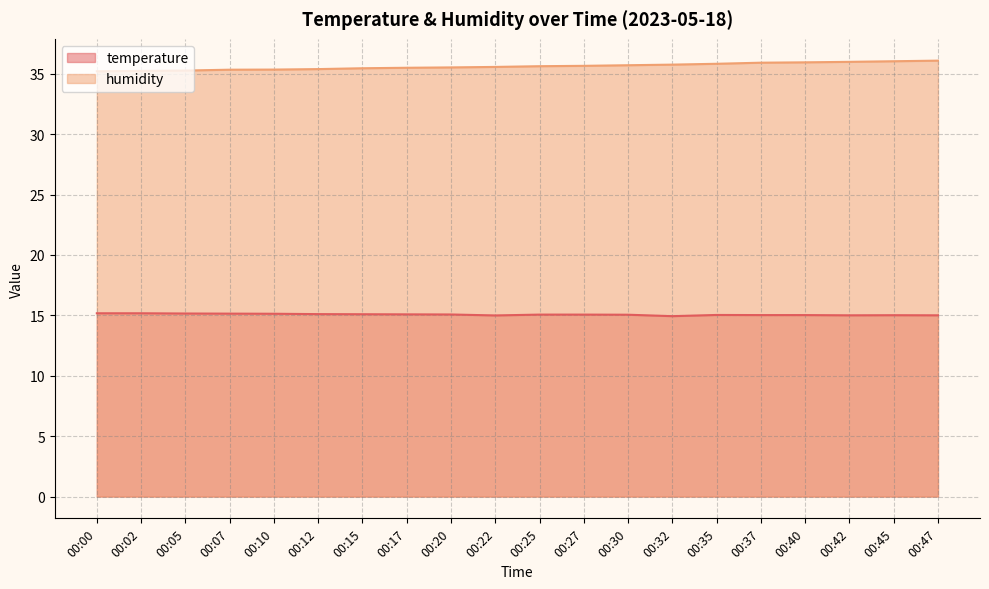

Where does the temperature series first go above 15?

00:00